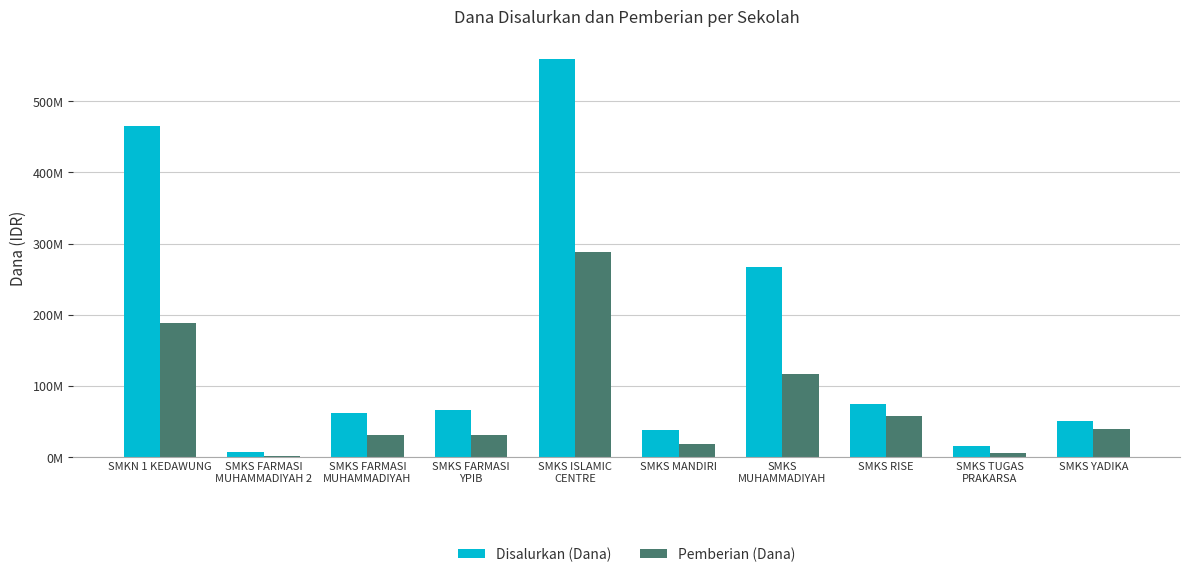

What is the total value across all series at SMKS TUGAS
PRAKARSA?

21000000